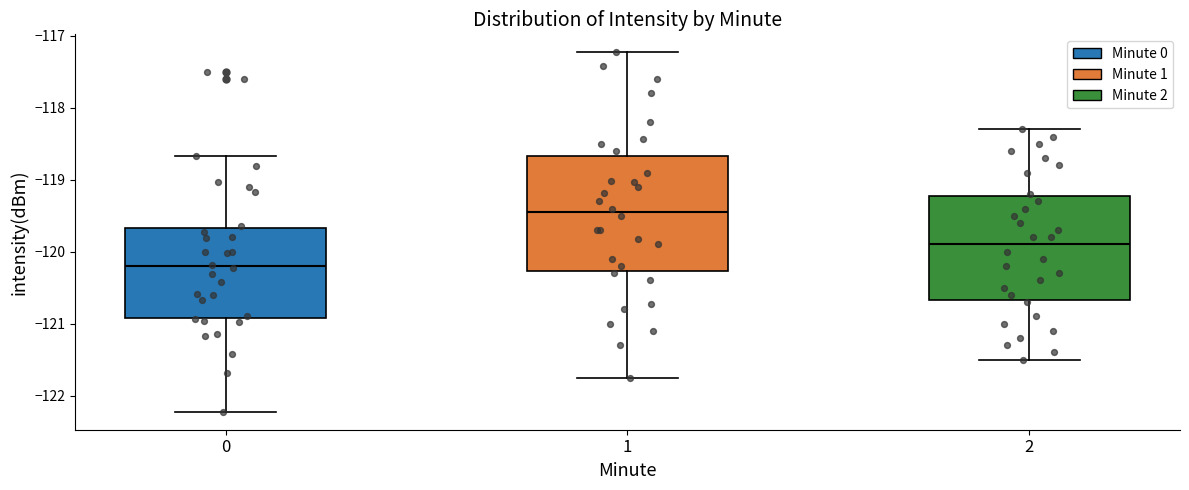

Reading left to right, read every box against the y-axis: the position of its median line, the range the box covers, and the ends of its whiskers. The values are not printed on the chart, so give them approximately, as read against the axis.

0: median -120.2, box -120.9 to -119.7, whiskers -122.2 to -118.7
1: median -119.4, box -120.3 to -118.7, whiskers -121.8 to -117.2
2: median -119.9, box -120.7 to -119.2, whiskers -121.5 to -118.3